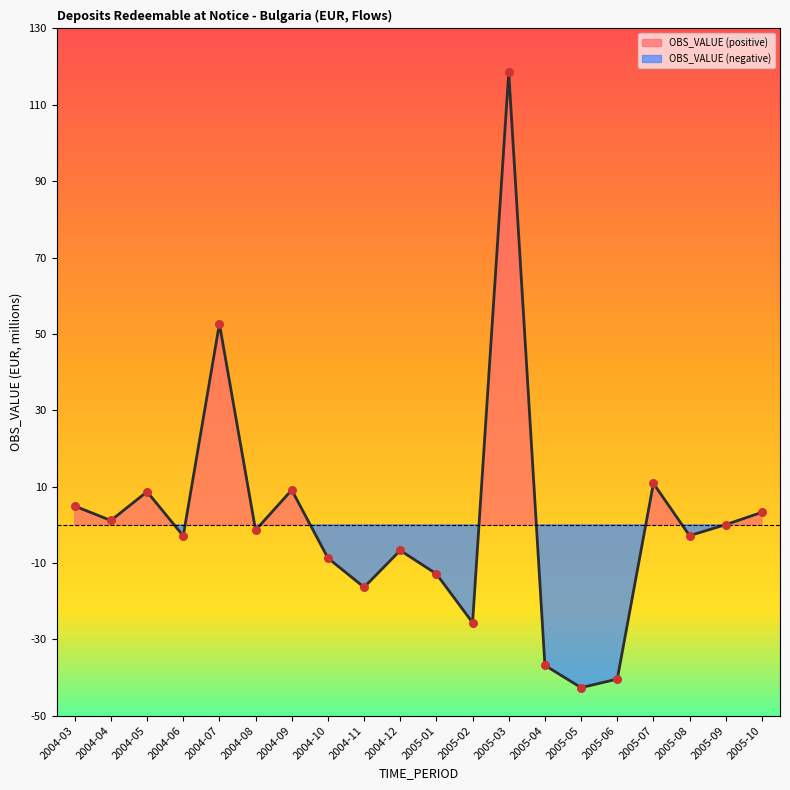

What is the change in value from 2004-04 to 2005-05?

-43.8